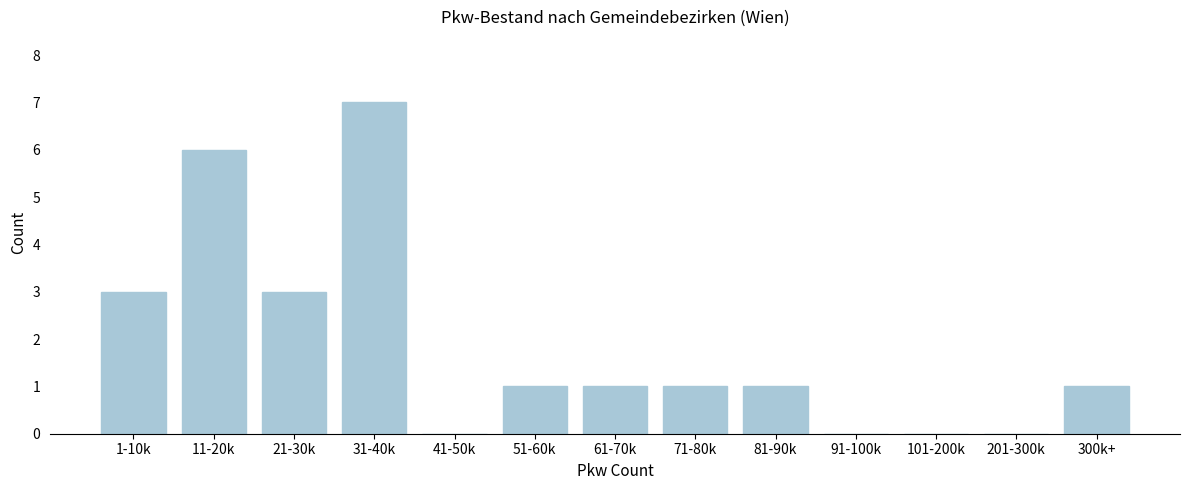

Reading right to left, extract all data points from this chart.

300k+=1	201-300k=0	101-200k=0	91-100k=0	81-90k=1	71-80k=1	61-70k=1	51-60k=1	41-50k=0	31-40k=7	21-30k=3	11-20k=6	1-10k=3